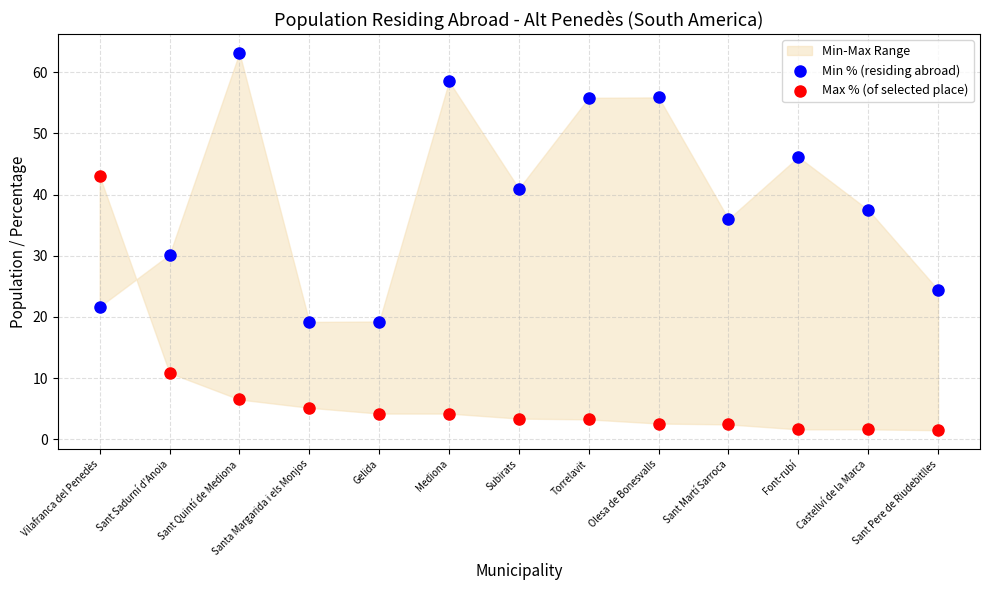

Which series has the widest spread of Y values?

Min % (residing abroad)